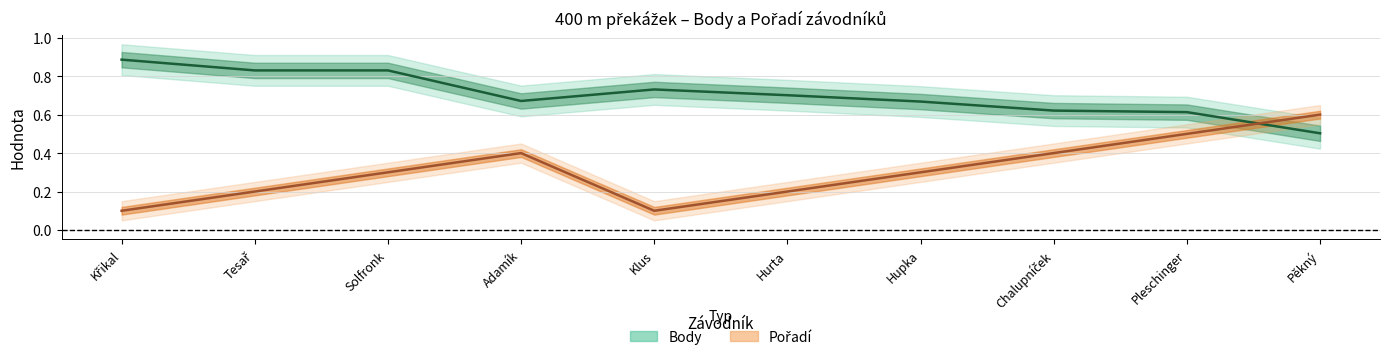

The value of Body at Pleschinger is 0.1. True or false?

False